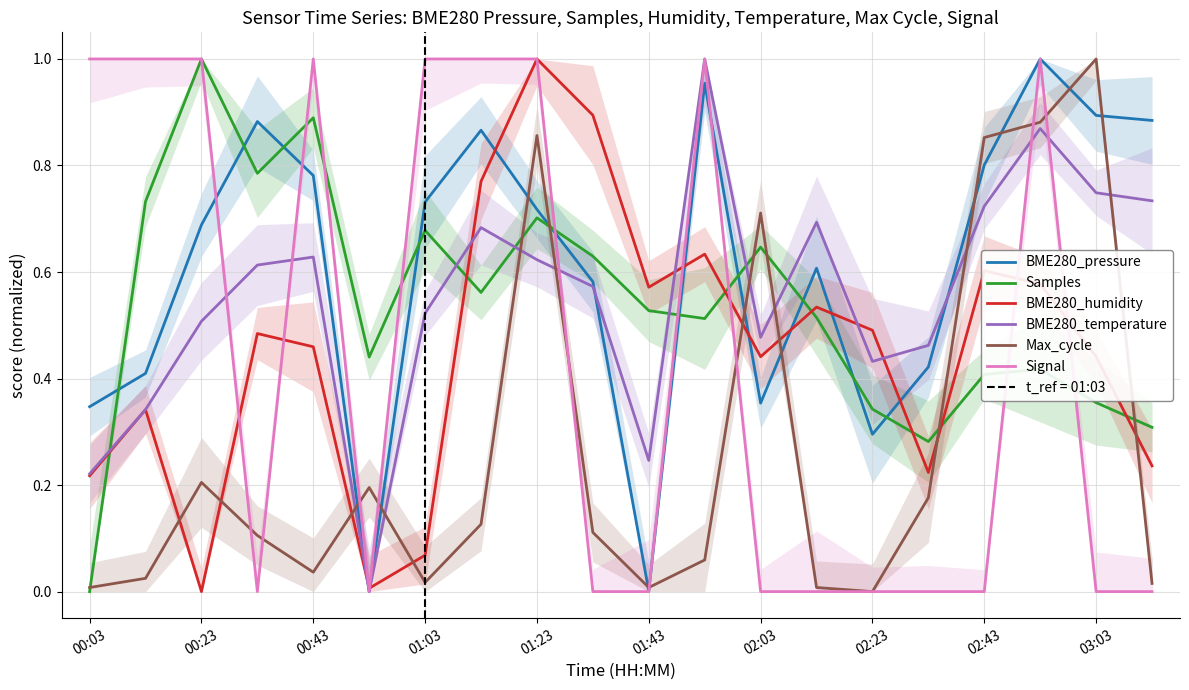

At how many categories does at least one series exceed 0?

20